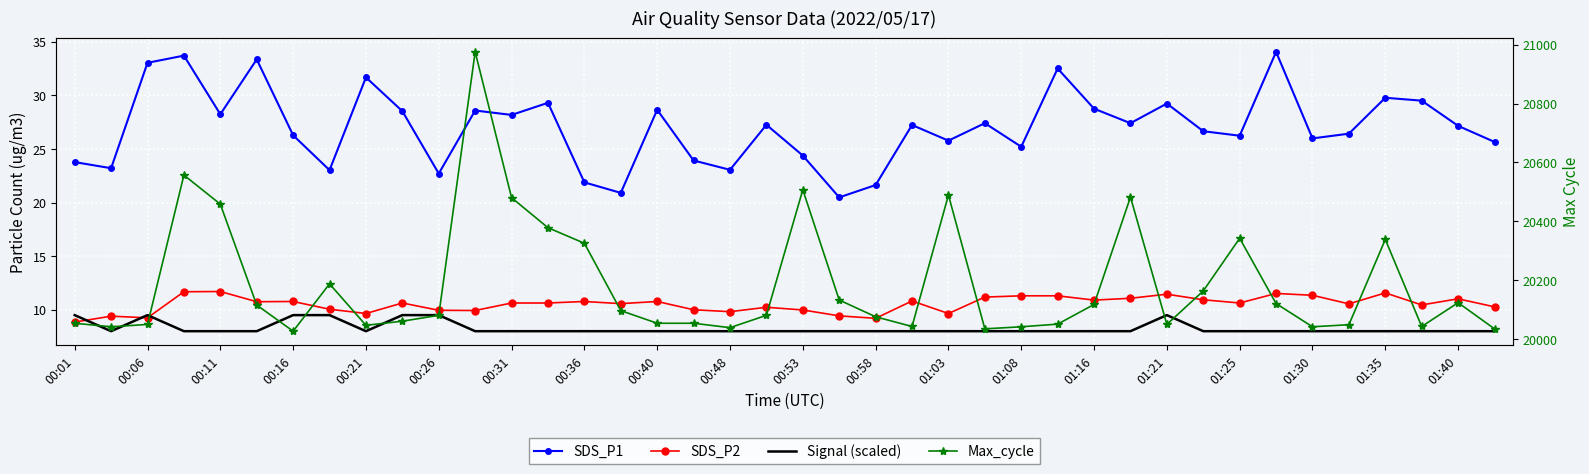

True or false: SDS_P1 and Signal (scaled) intersect in this chart.

False